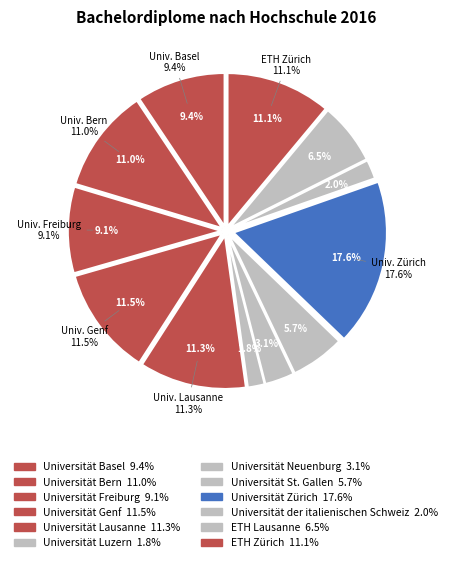

Count the number of slices in the pie.

12